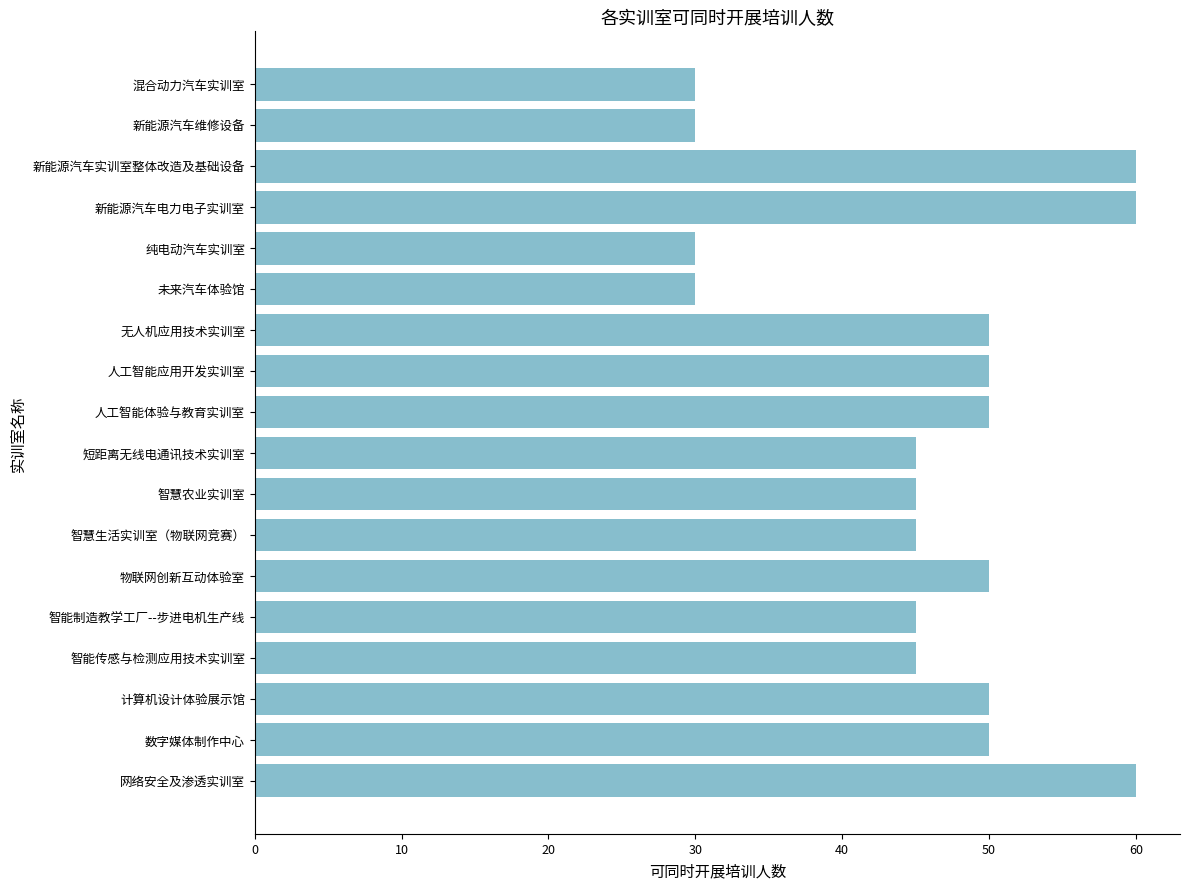

What is the minimum value shown in the chart?

30